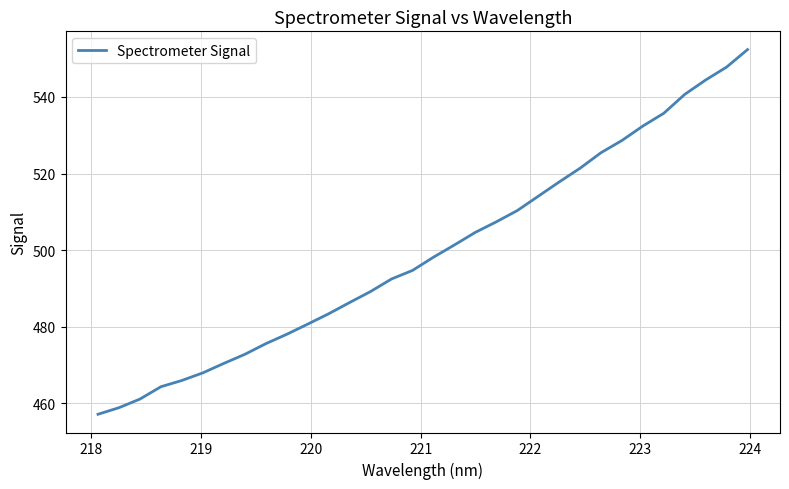

What is the maximum value shown in the chart?

552.4